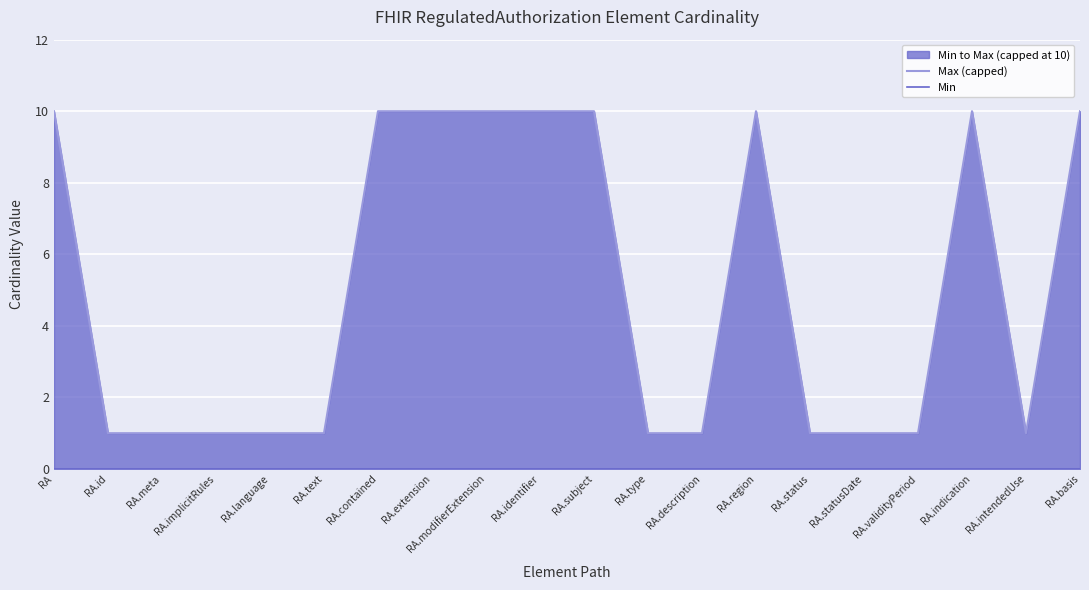

True or false: Max (capped) has a value of 7 at RA.basis.

False